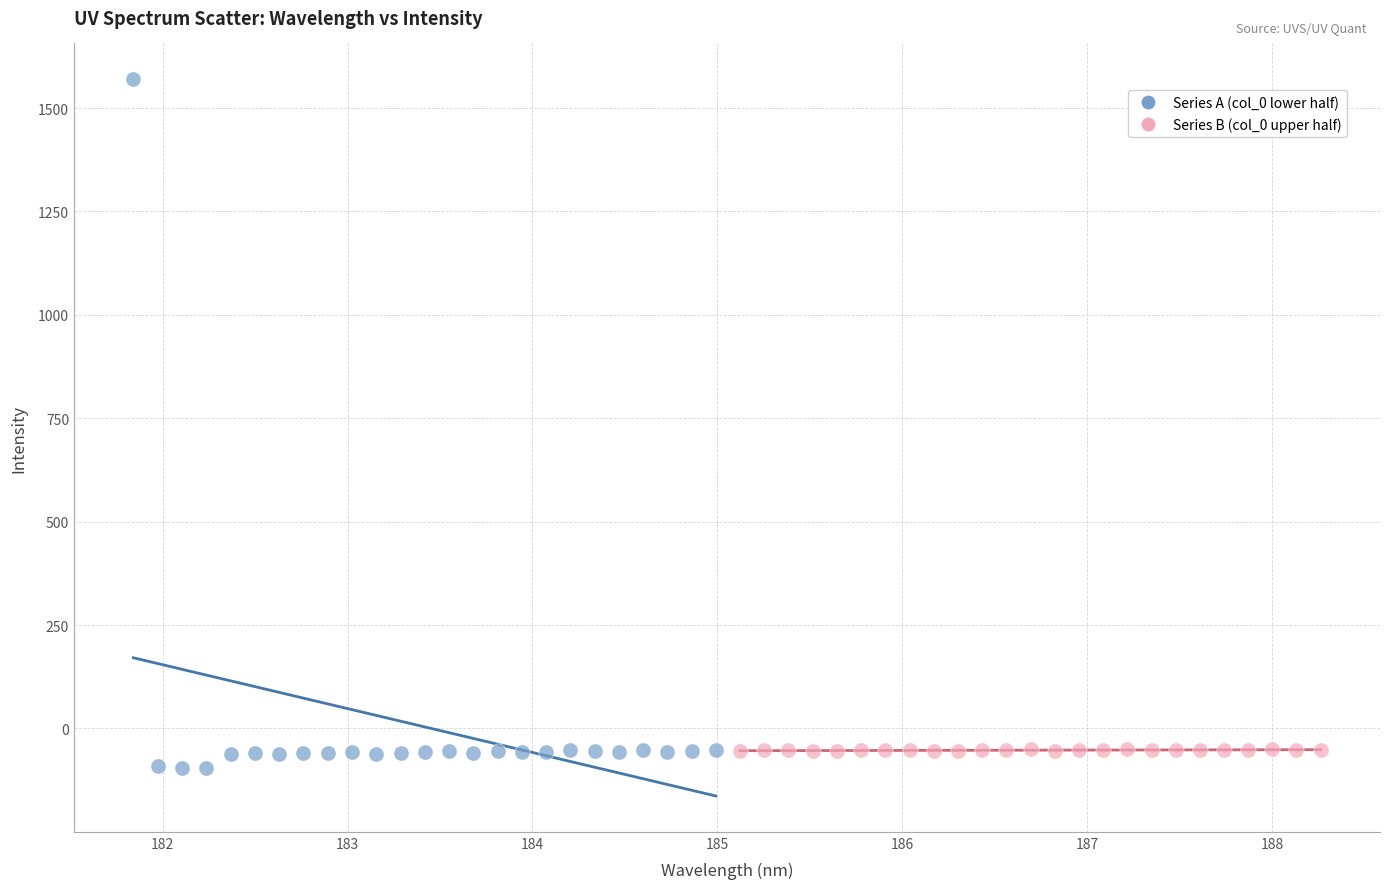

Which series reaches the minimum Y coordinate?

Series A (col_0 lower half)